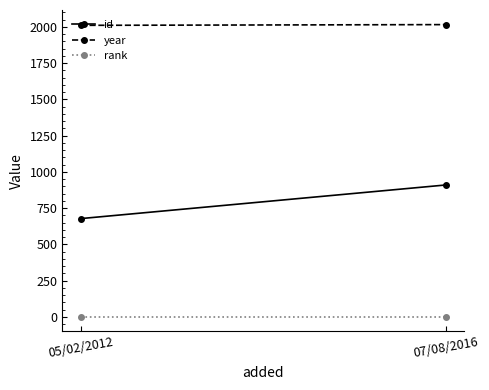

What is the average value of the rank series?

1